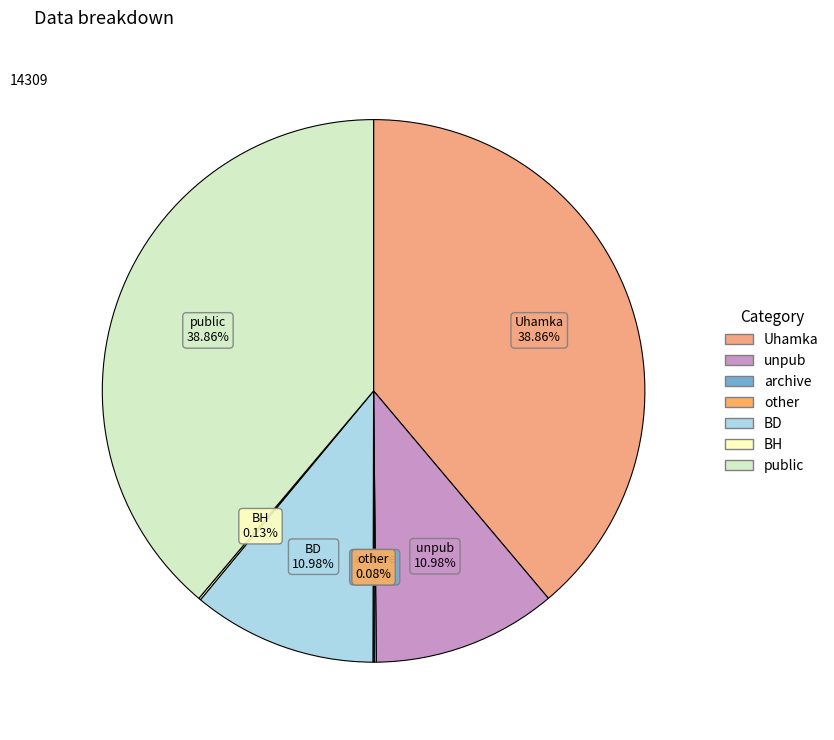

To the nearest percent, what percentage of the pie is BD?

11%